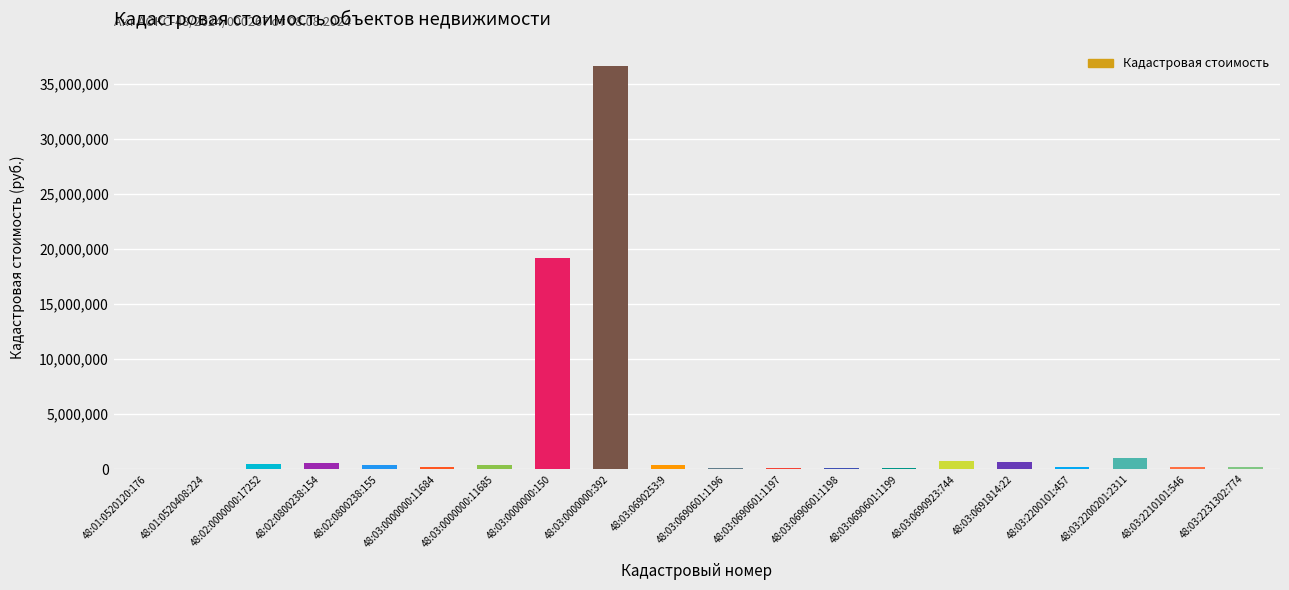

At which label is the value closest to 18315172?

48:03:0000000:150